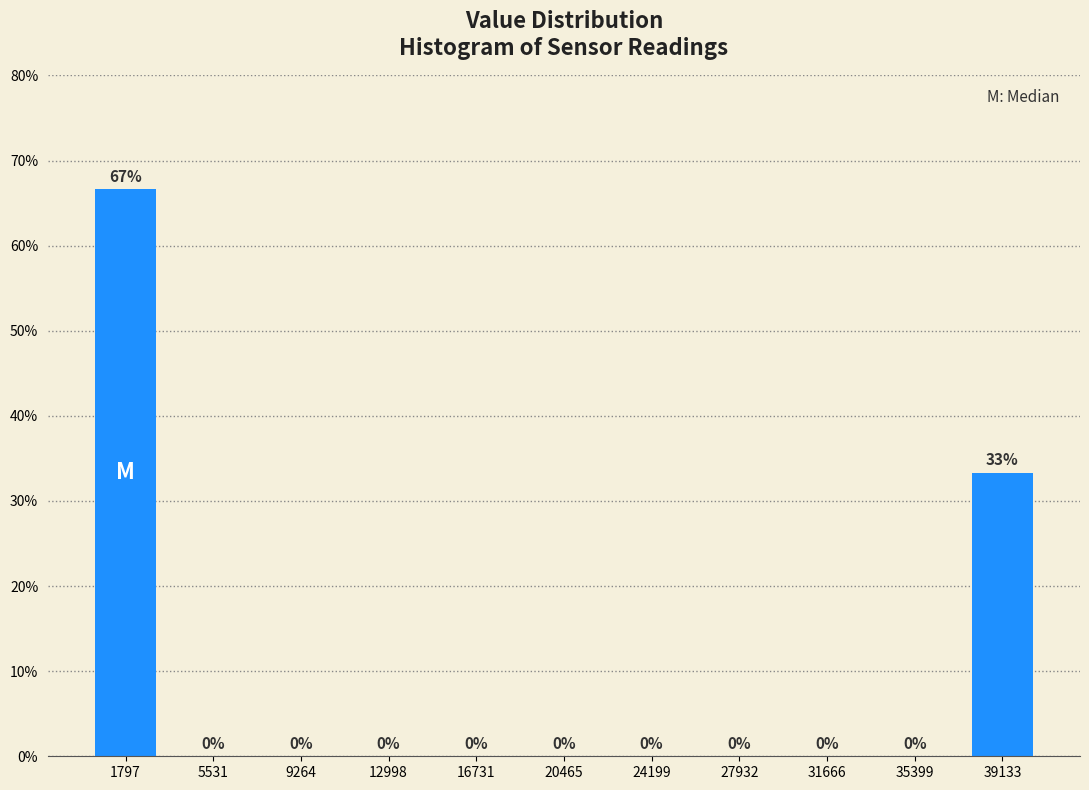

Is it true that the value at 16731 is -27.2?

False